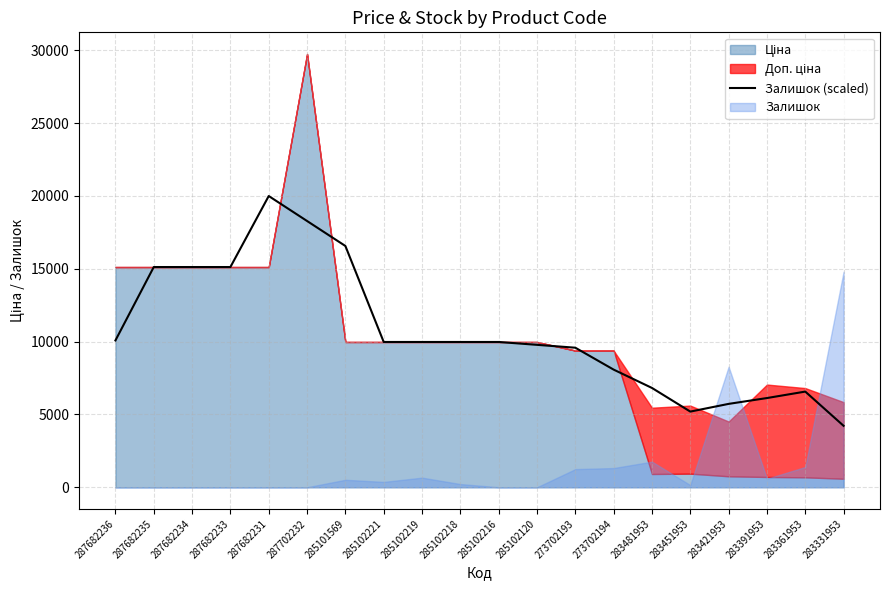

Where is the data nearest to the value 12106?

287682236